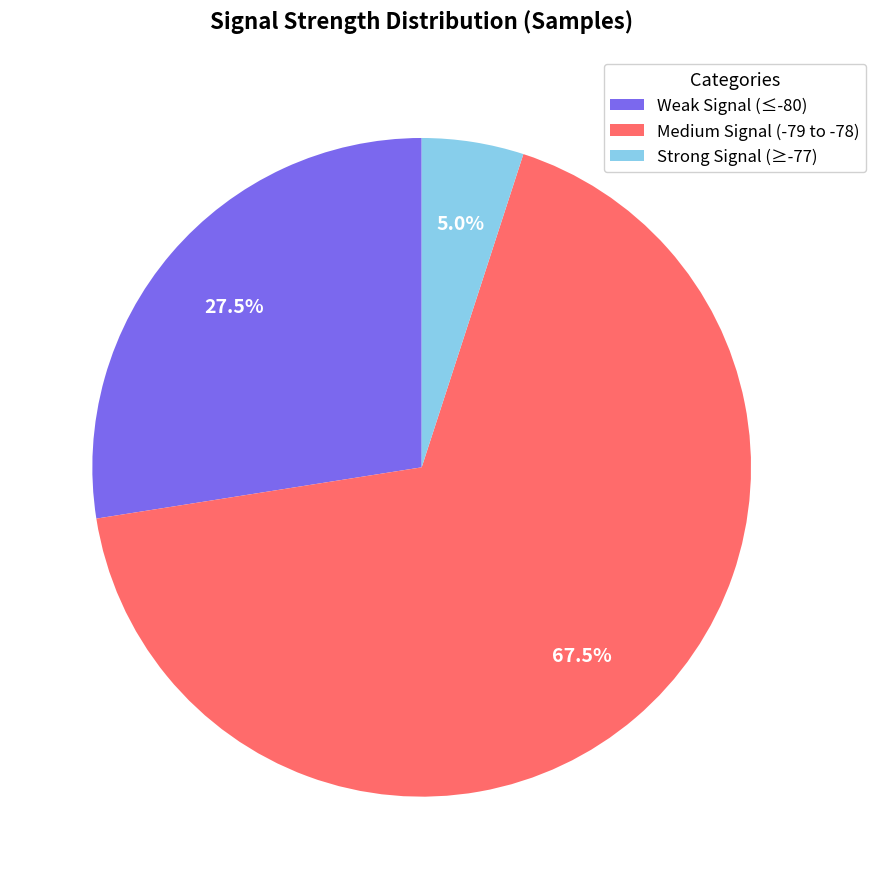

What portion of the pie excludes Medium Signal (-79 to -78)?

32.5%